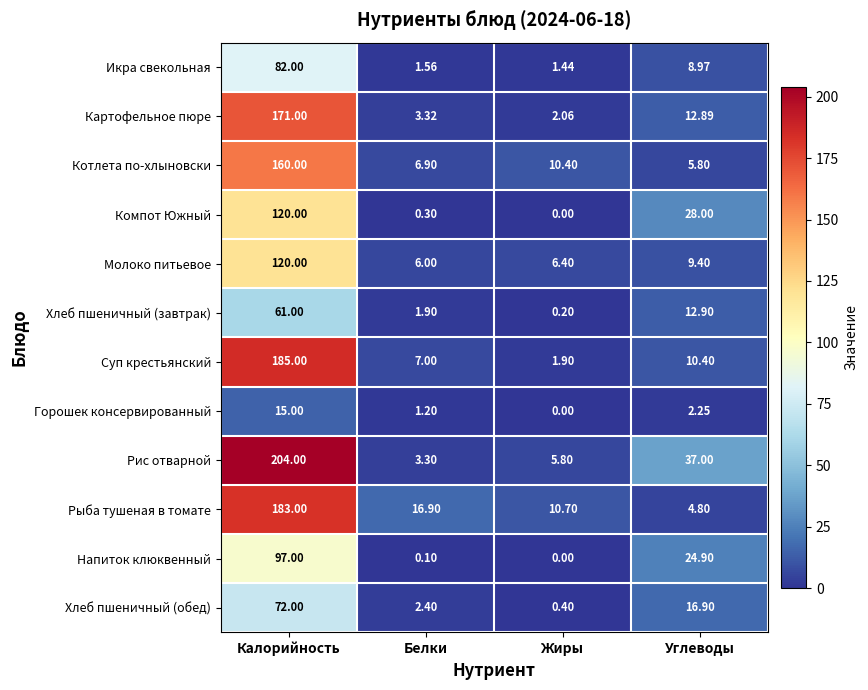

Which series has the largest total across all categories?

Рис отварной